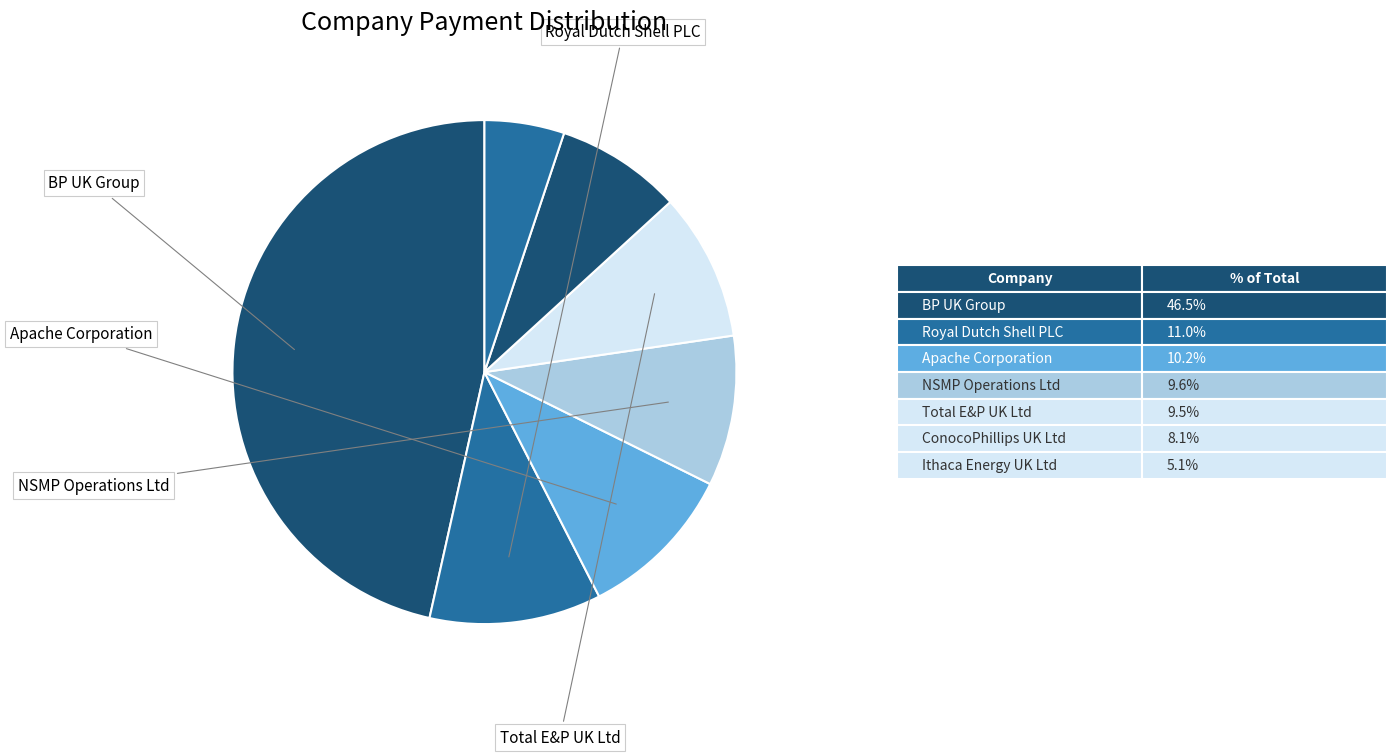

Count the number of slices in the pie.

7